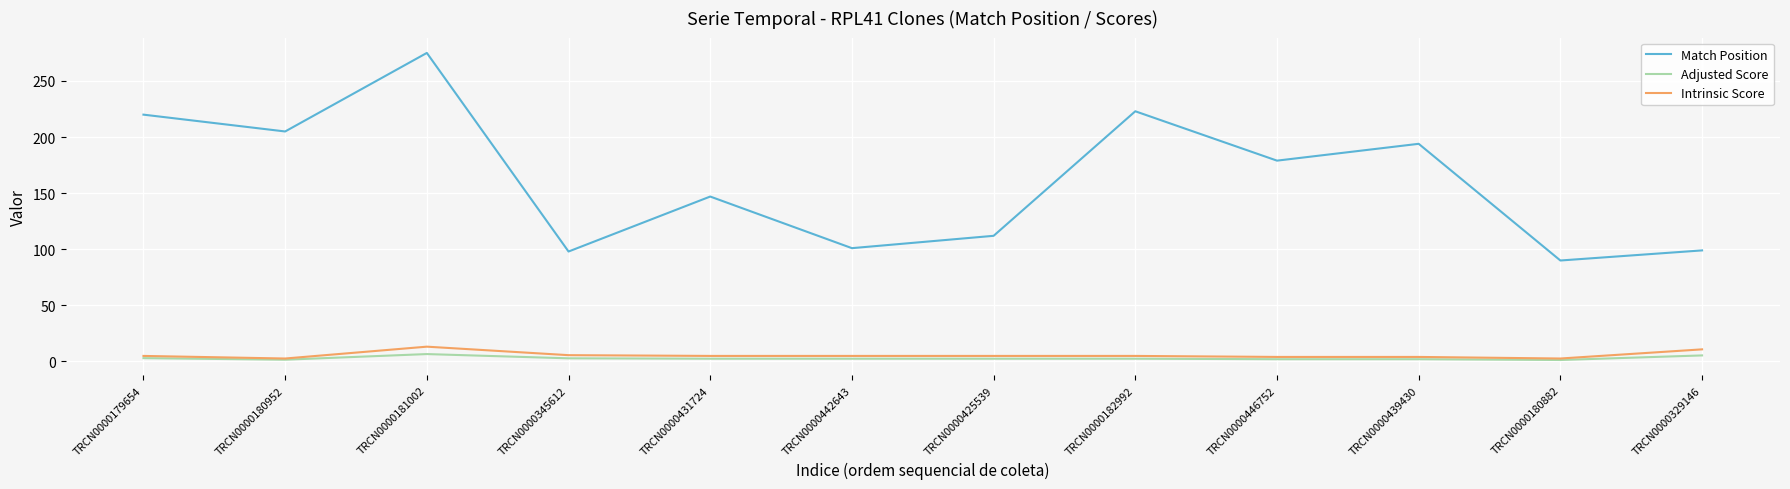

Which series has the largest total across all categories?

Match Position